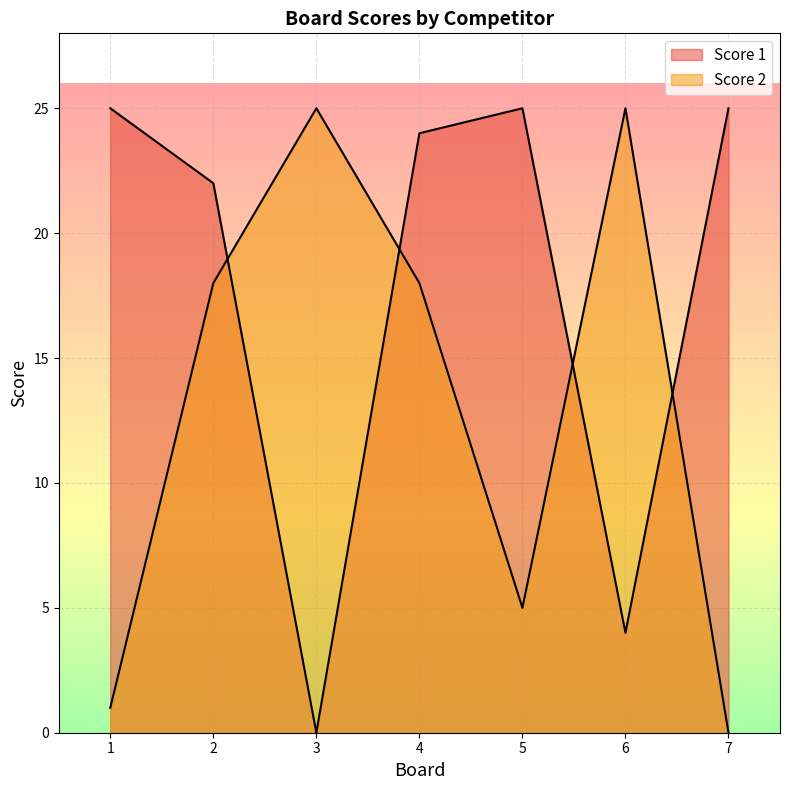

What is the total value across all series at 4?

42